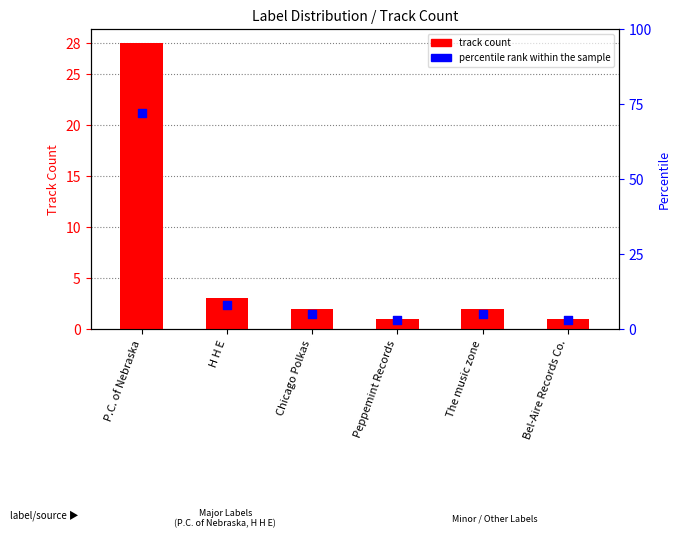

What is the total value across all series at The music zone?

7